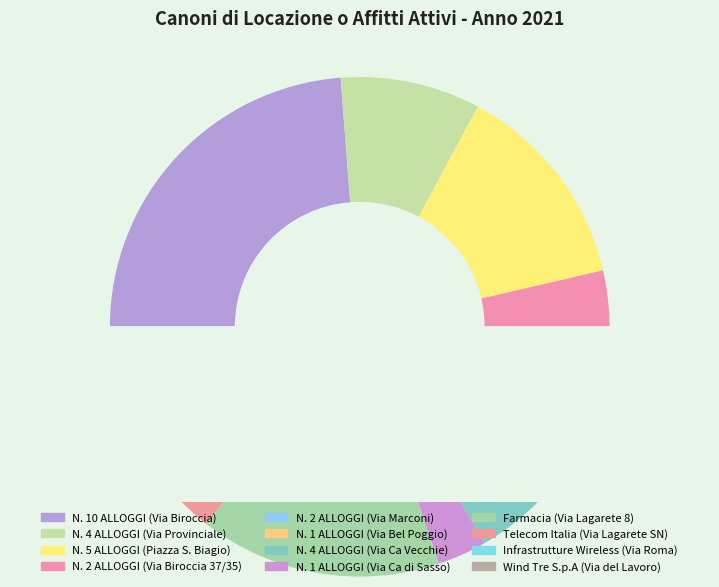

Is there a majority slice in this chart?

No